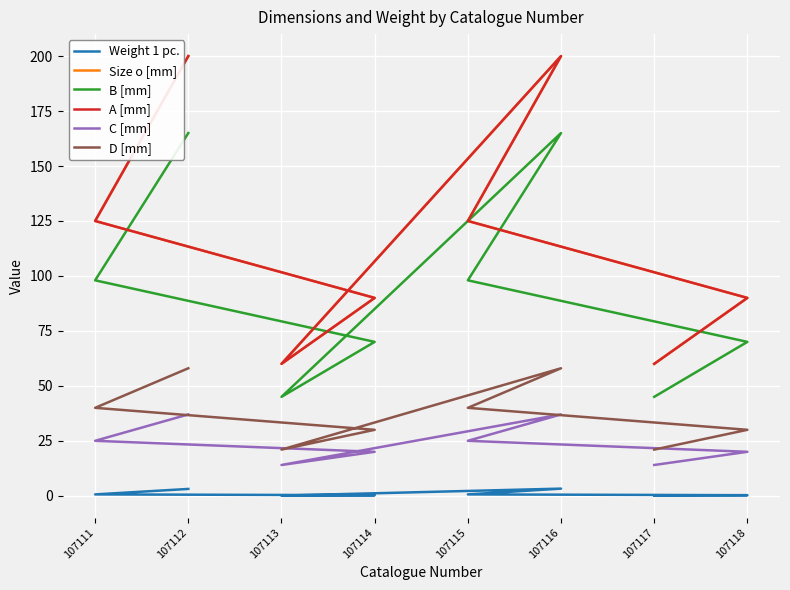

What is the approximate value of Size o [mm] at 107117?

60.0